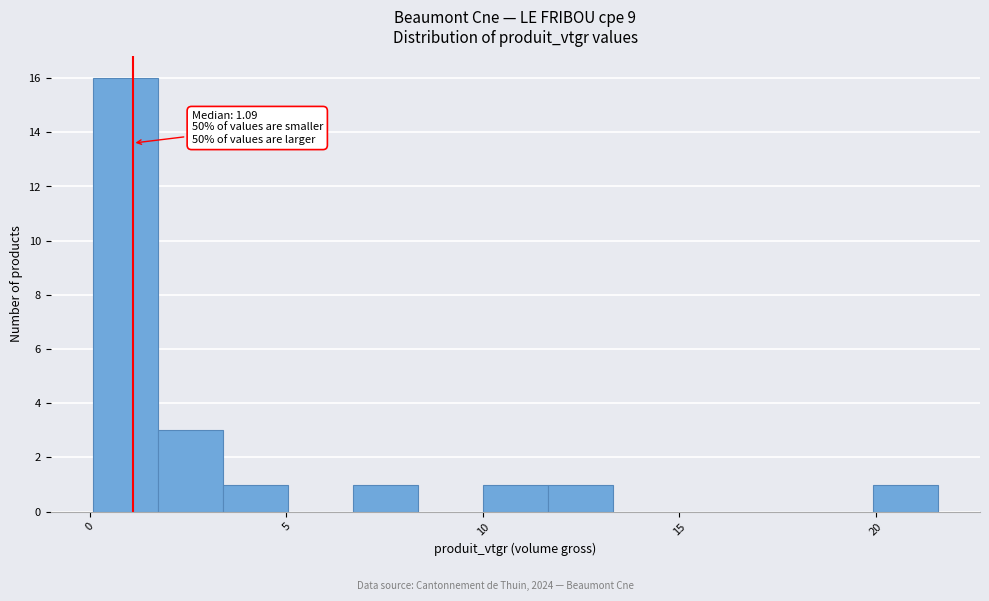

Read against the x-axis, roughly where is the centre of the tallest bar?

1.0